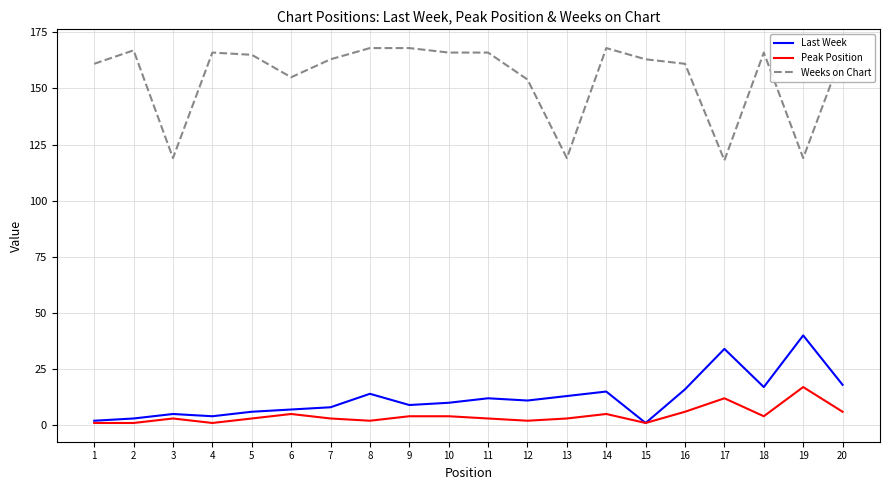

The value of Peak Position at 14 is 5. True or false?

True